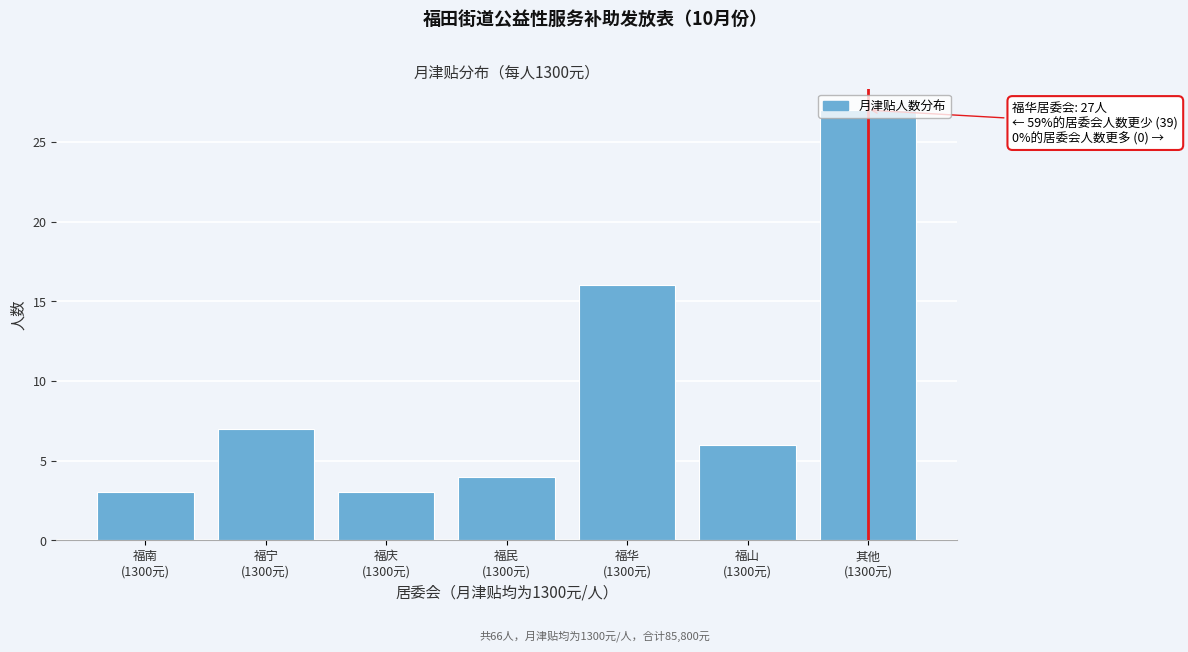

What is the maximum value shown in the chart?

27